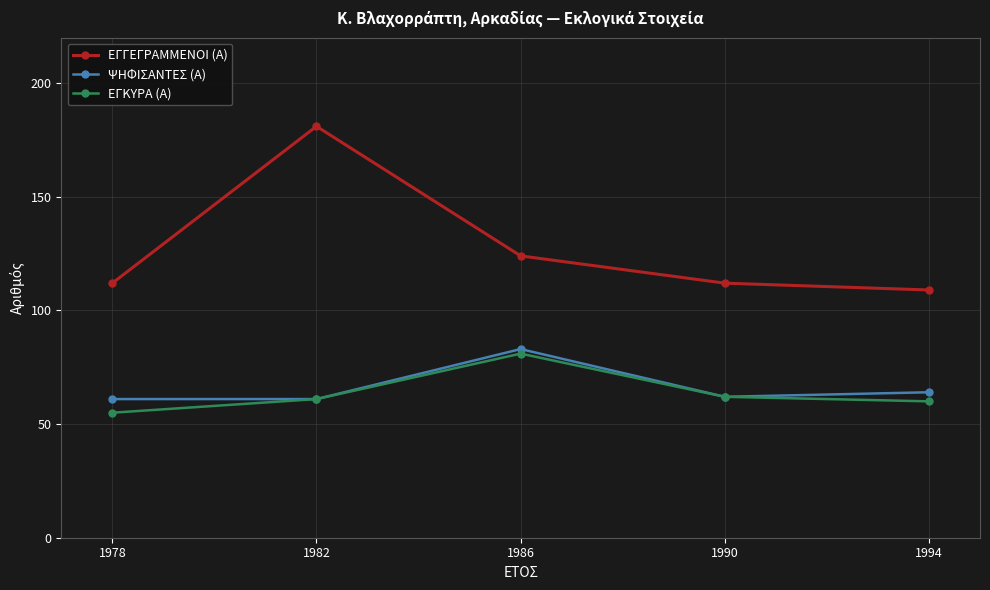

Reading left to right, transcribe all the data shown in this chart.

ΕΓΓΕΓΡΑΜΜΕΝΟΙ (Α): 112	181	124	112	109
ΨΗΦΙΣΑΝΤΕΣ (Α): 61	61	83	62	64
ΕΓΚΥΡΑ (Α): 55	61	81	62	60